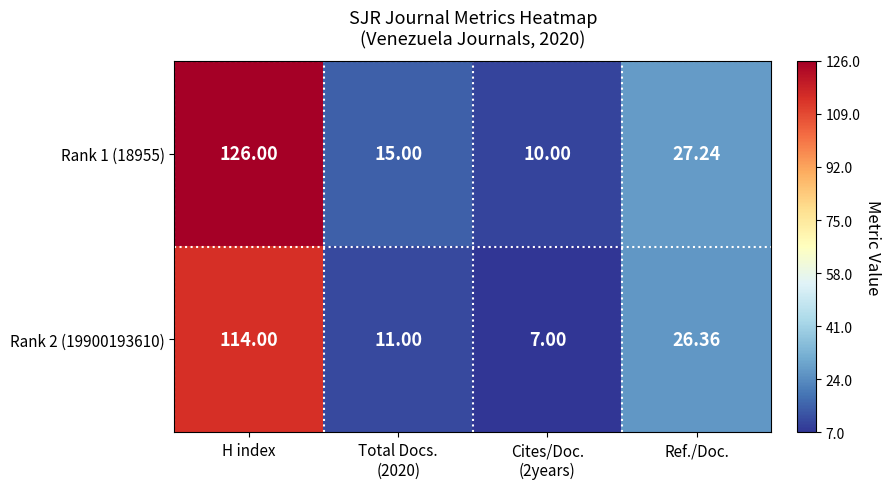

At which category is the sum across all series the highest?

H index